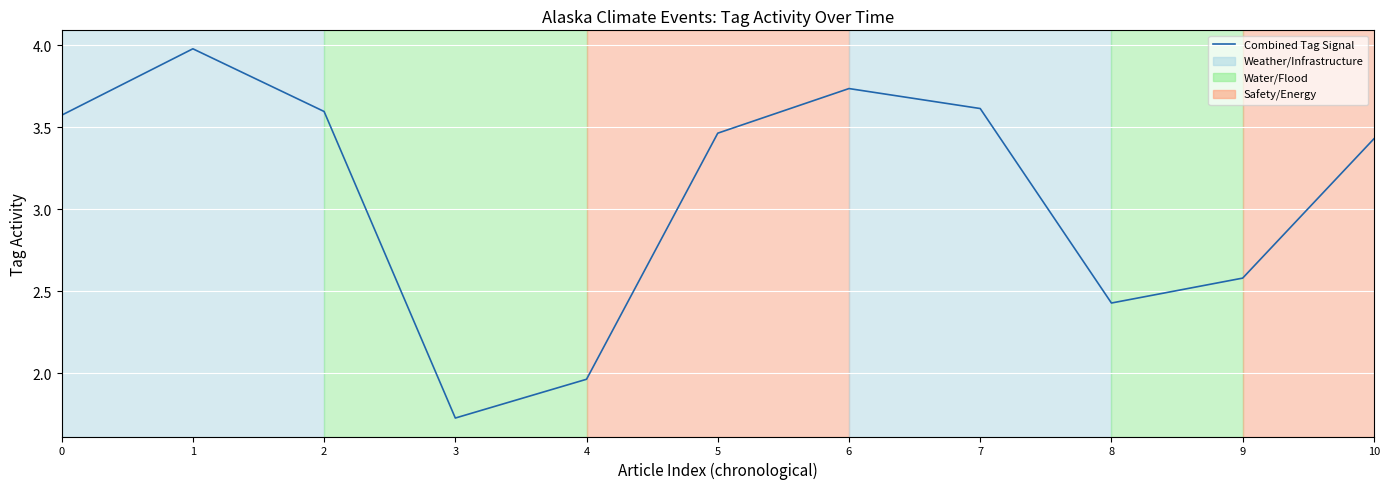

The chart shows a value of 1.2 at 2. True or false?

False